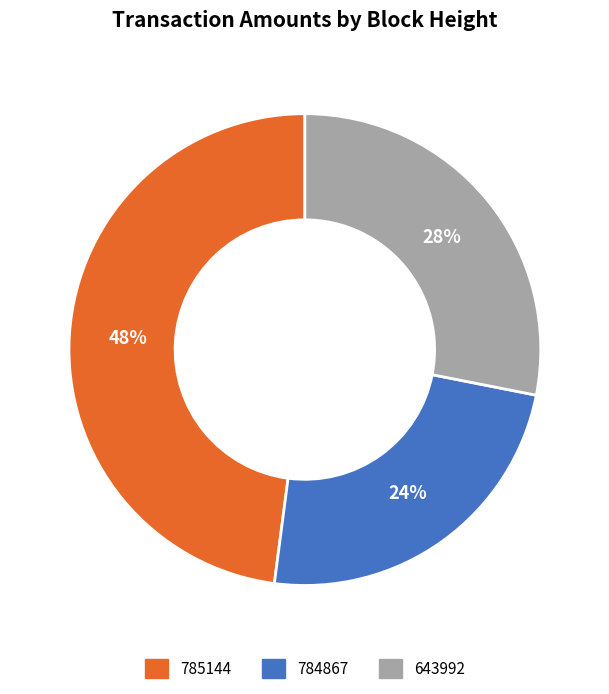

Which slice is the largest?

785144